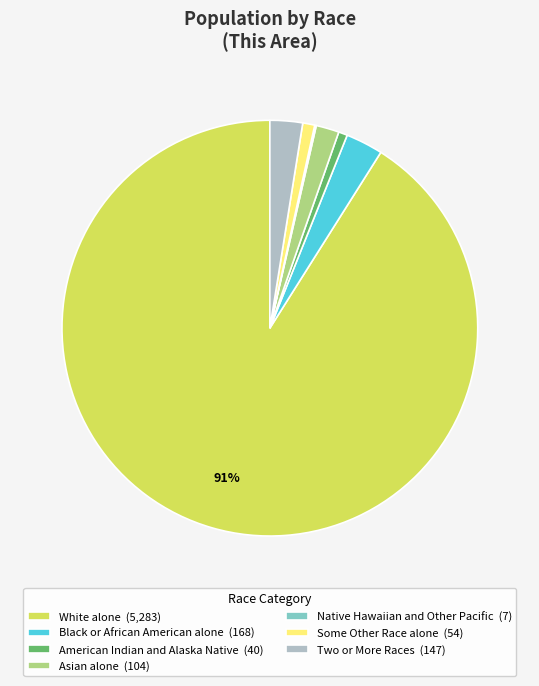

Does any single category account for the majority?

Yes